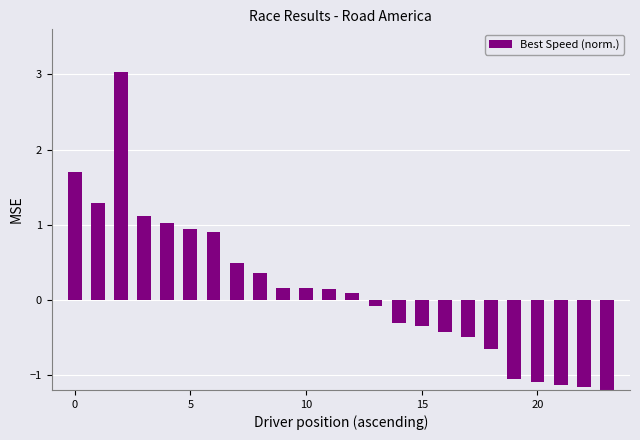

How many categories are shown in the chart?

24